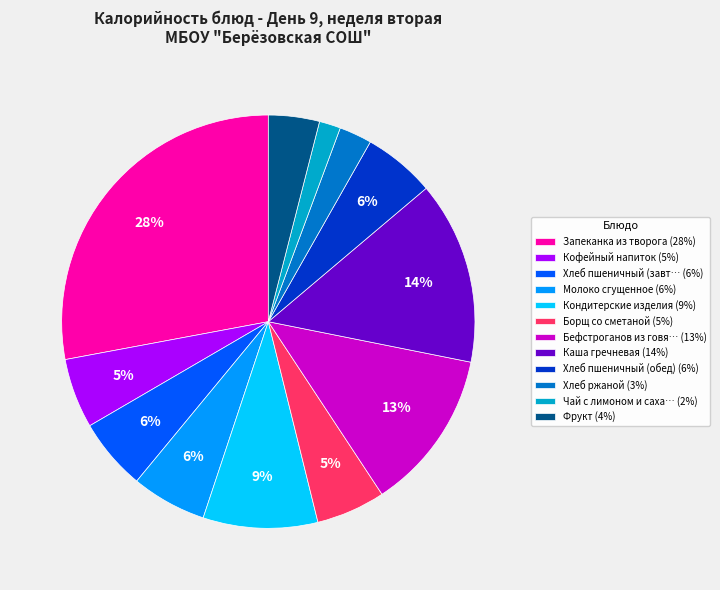

Between Кофейный напиток (5%) and Фрукт (4%), which is larger?

Кофейный напиток (5%)